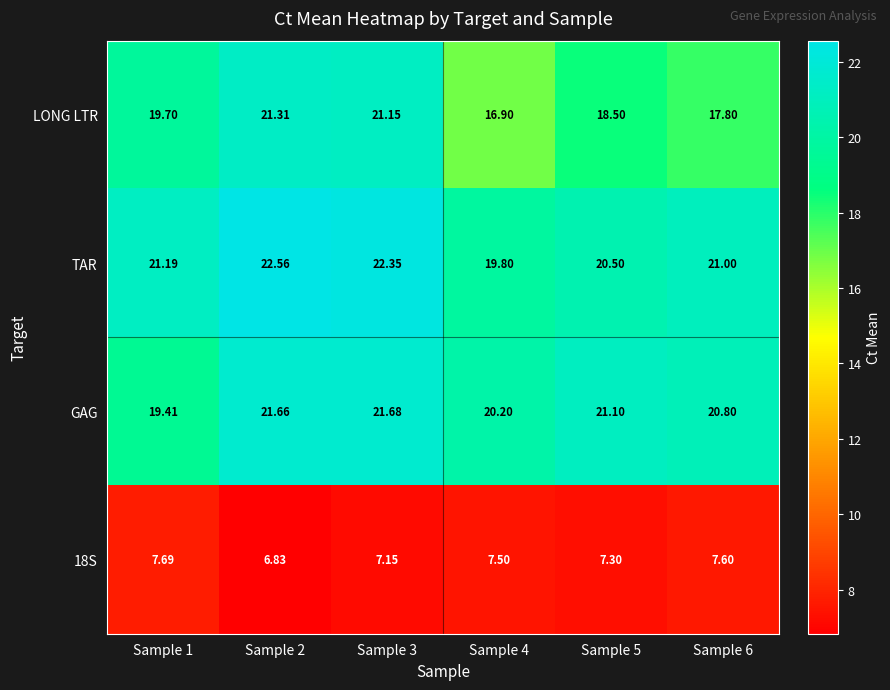

What is the minimum value shown in the chart?

6.8